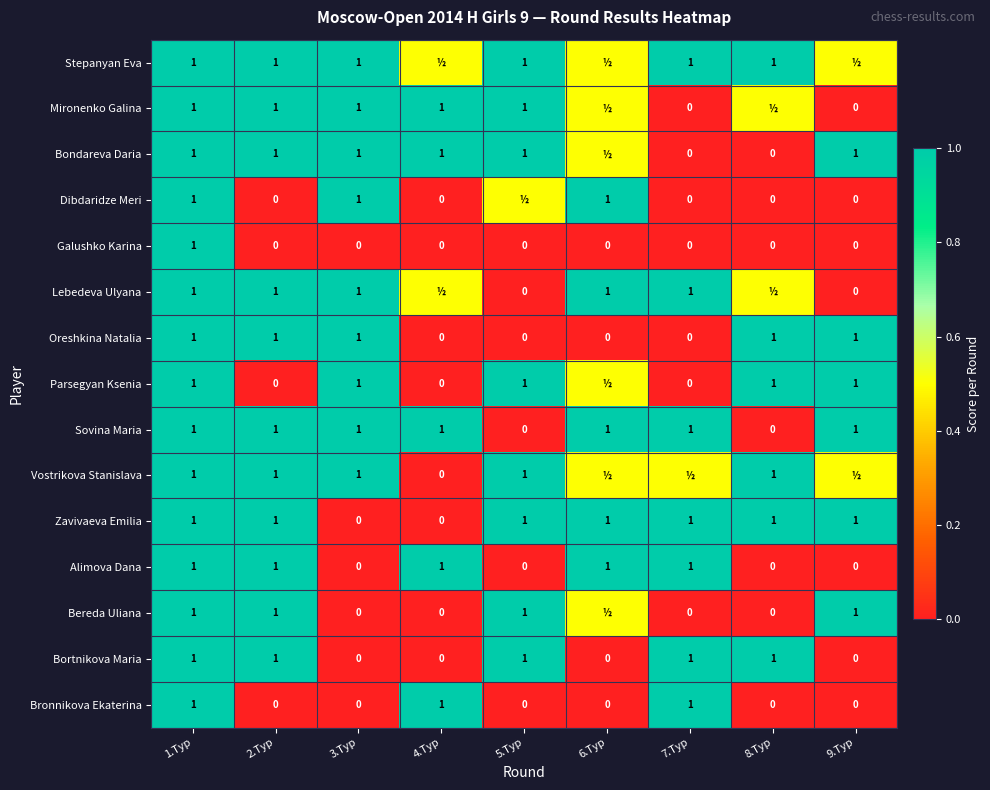

What is the difference between the second highest and second lowest values in the Oreshkina Natalia series?

1.0